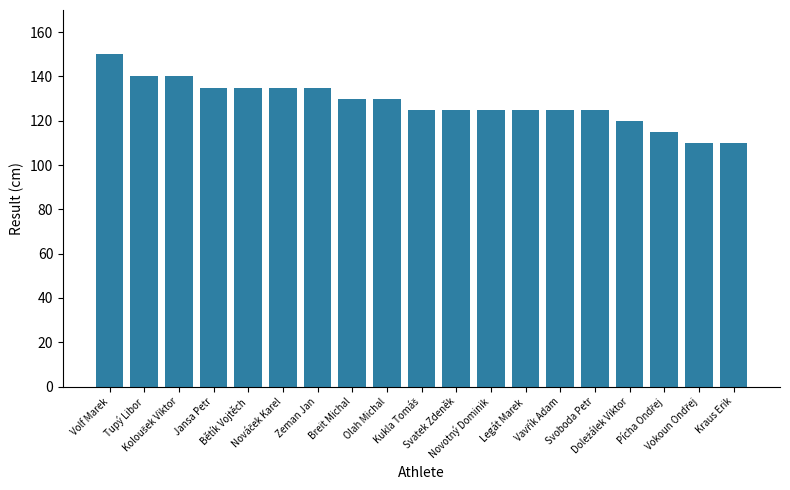

What is the value of the 2nd bar from the left?

140